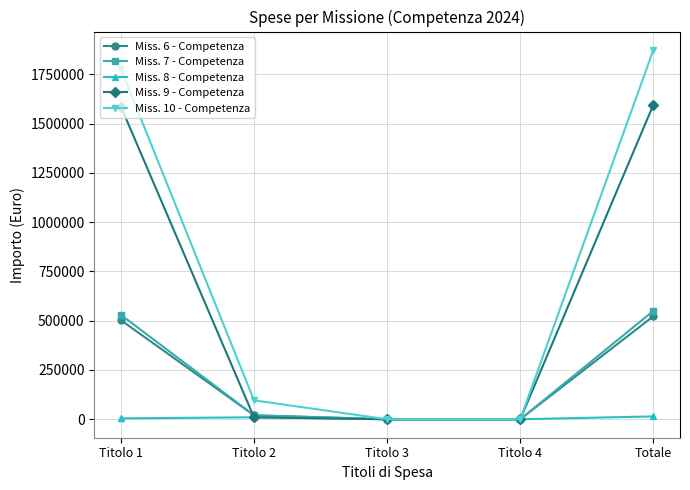

True or false: Miss. 10 - Competenza has a value of 2656150.3 at Totale.

False